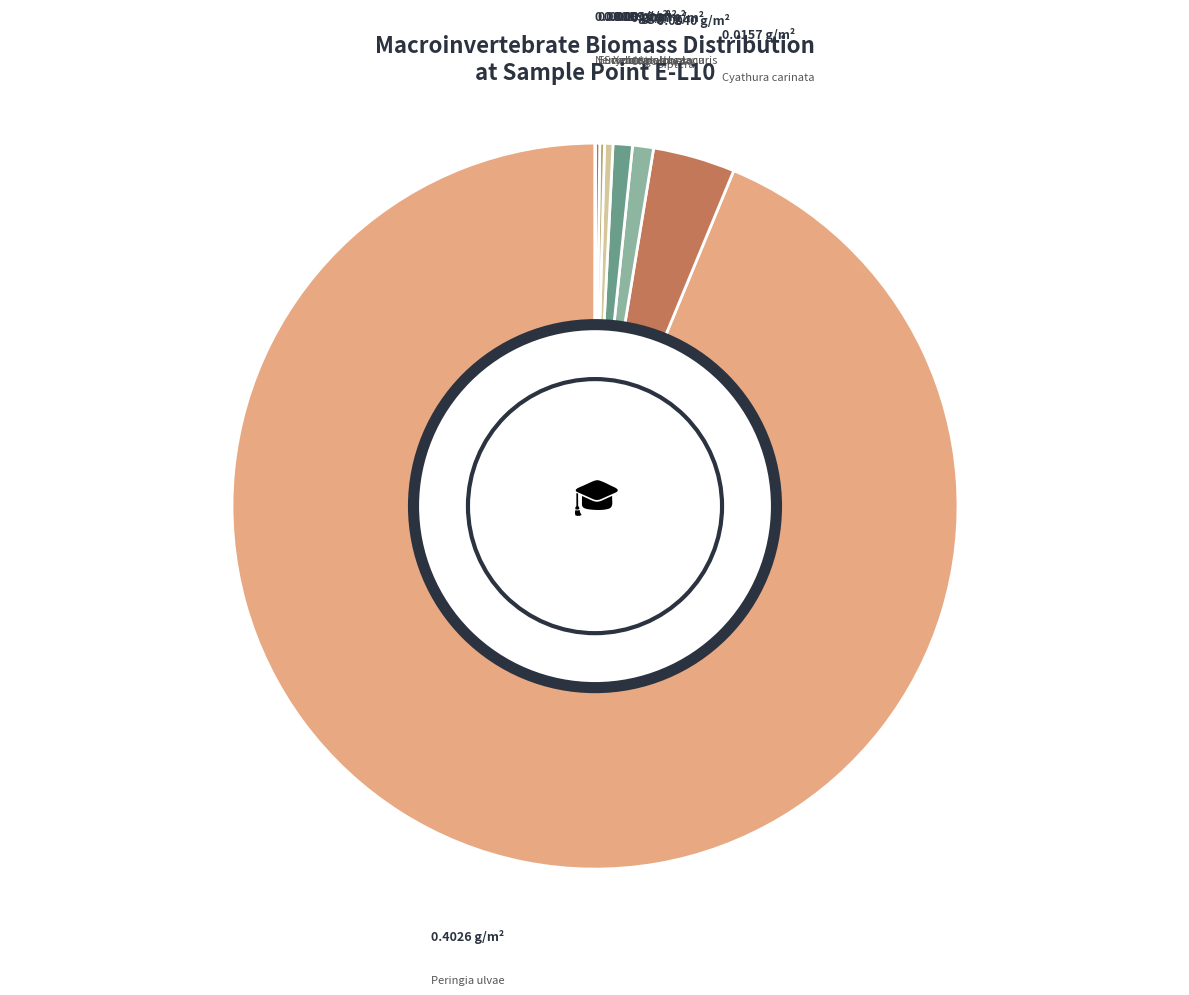

To the nearest percent, what is the difference between the largest and smallest slice percentages?

94%